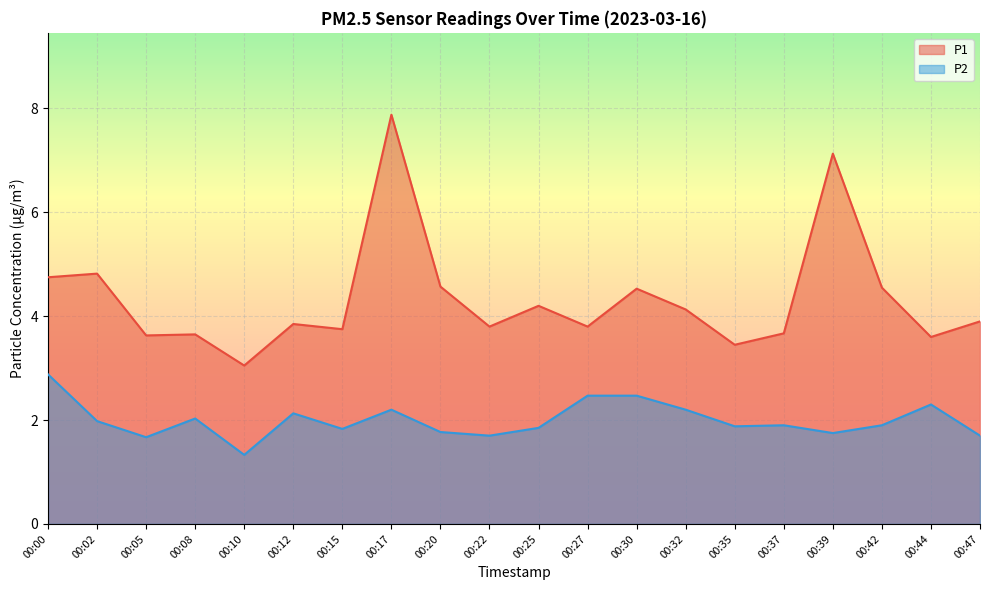

True or false: P2 and P1 intersect in this chart.

False